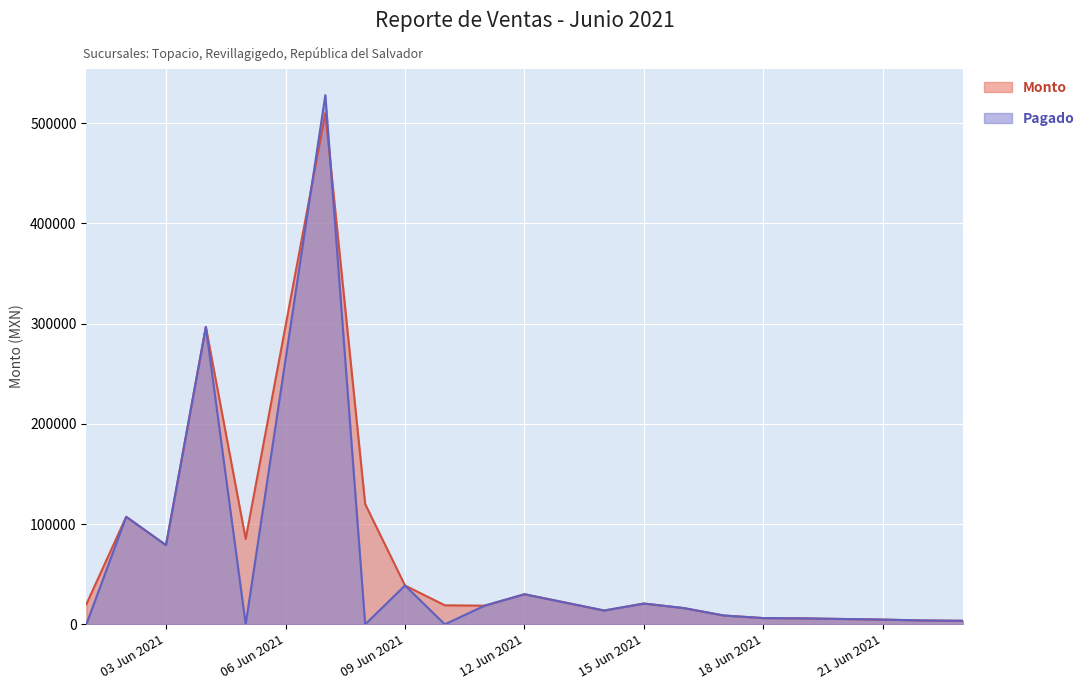

What is the greatest value displayed?

528000.0